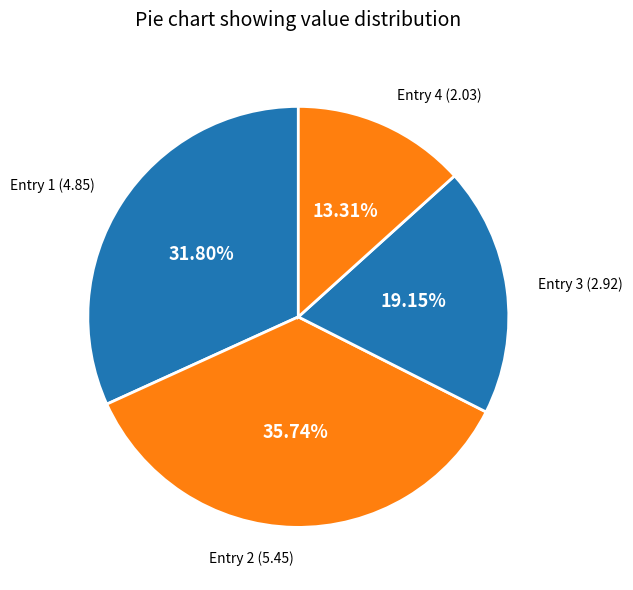

Is Entry 1 (4.85) the majority of the pie?

No